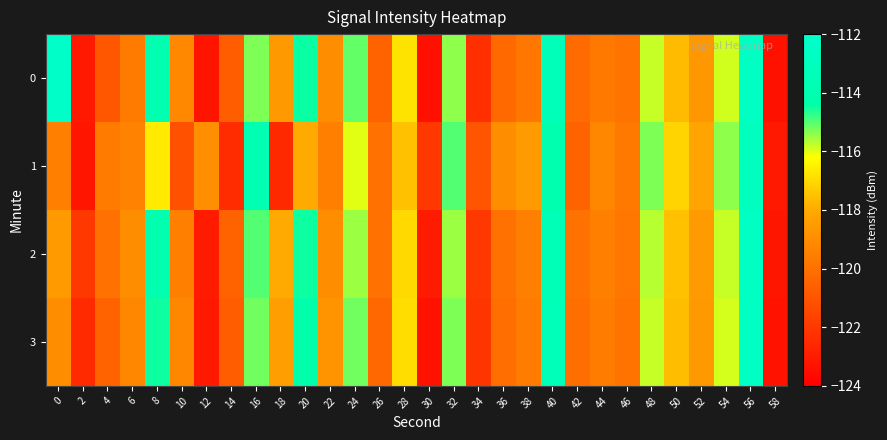

List the series in order of their peak value, highest first.

0, 3, 2, 1